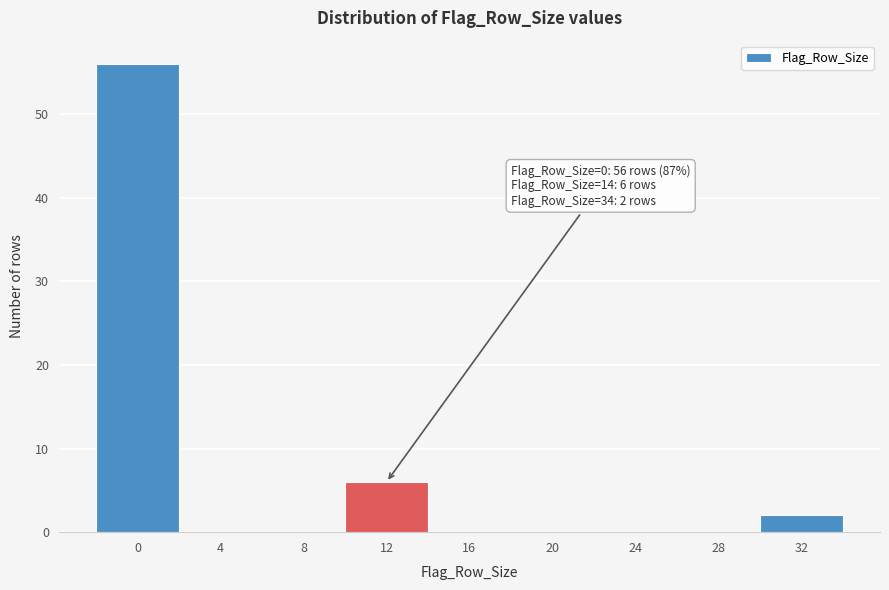

Reading left to right, what are all the values shown in this chart?

0=56	4=0	8=0	12=6	16=0	20=0	24=0	28=0	32=2